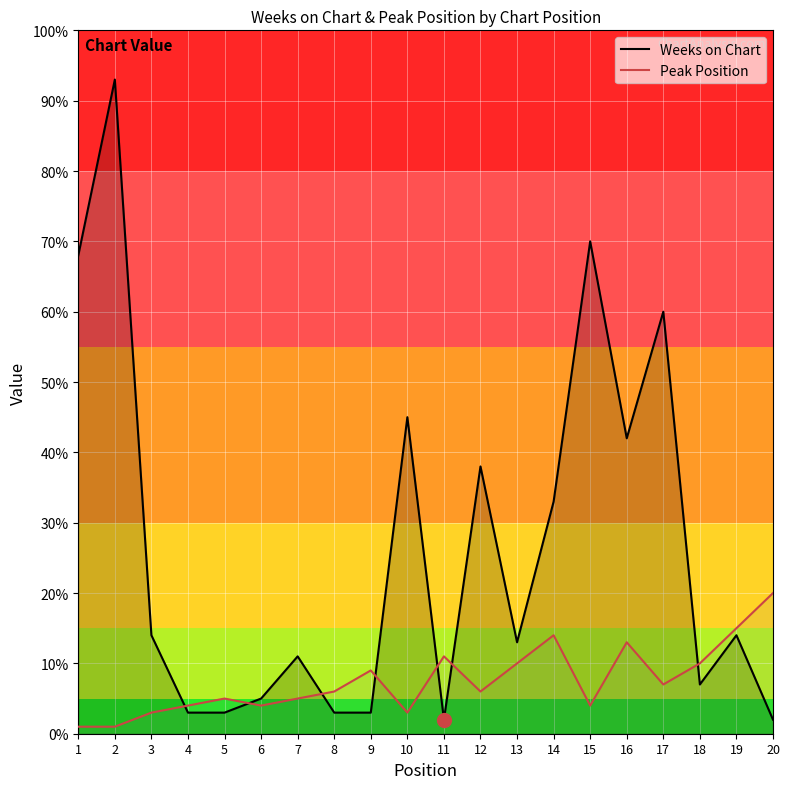

Reading left to right, extract all data points from this chart.

Weeks on Chart: 1=68	2=93	3=14	4=3	5=3	6=5	7=11	8=3	9=3	10=45	11=2	12=38	13=13	14=33	15=70	16=42	17=60	18=7	19=14	20=2
Peak Position: 1=1	2=1	3=3	4=4	5=5	6=4	7=5	8=6	9=9	10=3	11=11	12=6	13=10	14=14	15=4	16=13	17=7	18=10	19=15	20=20